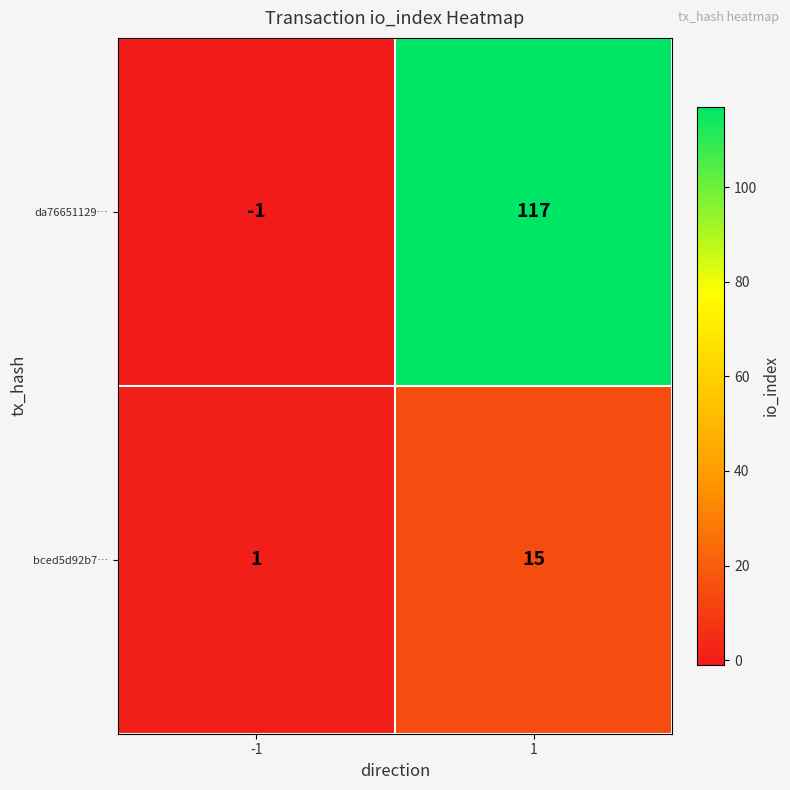

Which series has the widest spread of values?

da76651129…